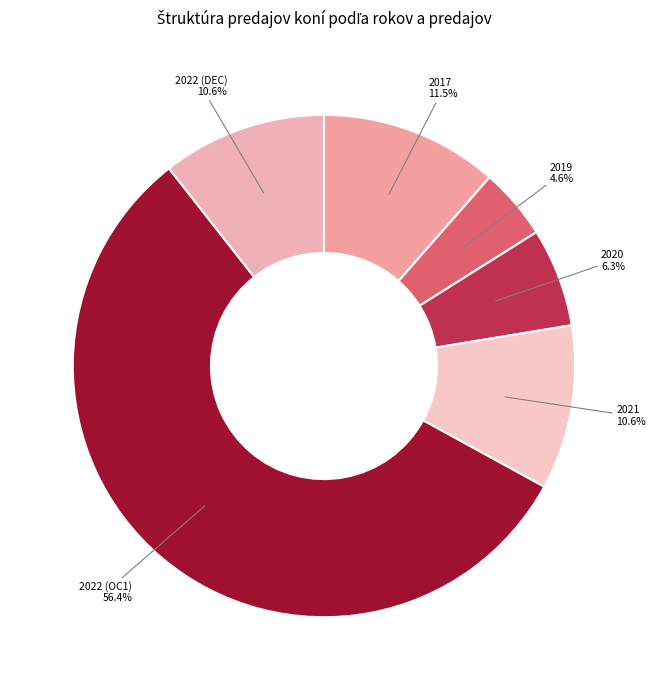

Between 2022 (OC1) and 2022 (DEC), which is larger?

2022 (OC1)